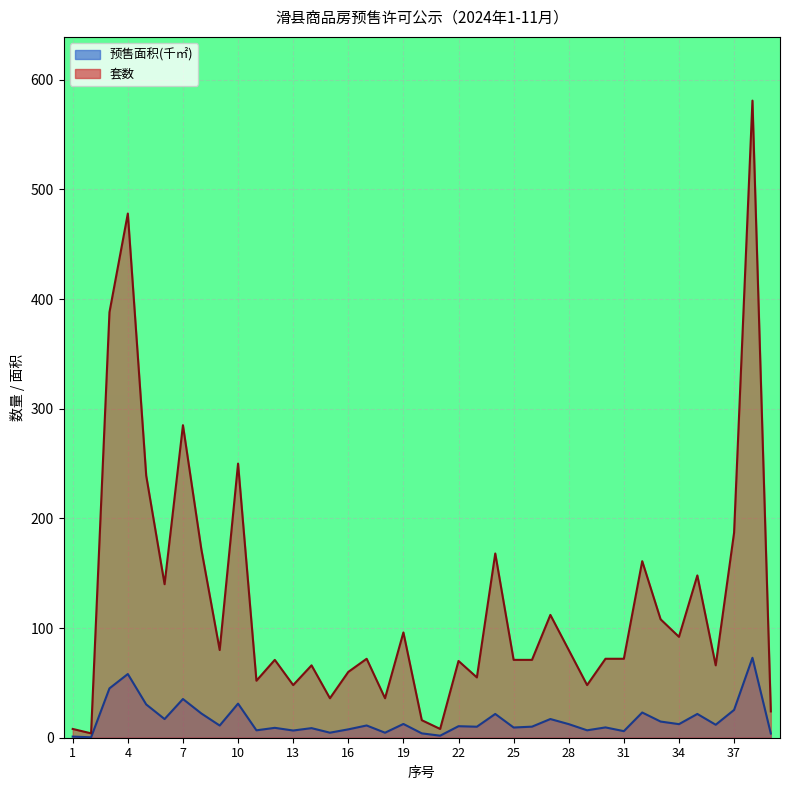

Rank the categories by 预售面积 value from highest to lowest.

38, 4, 3, 7, 10, 5, 37, 32, 8, 35, 24, 27, 6, 33, 19, 28, 34, 36, 17, 9, 22, 26, 23, 30, 25, 12, 14, 16, 29, 11, 13, 31, 15, 18, 20, 39, 21, 1, 2